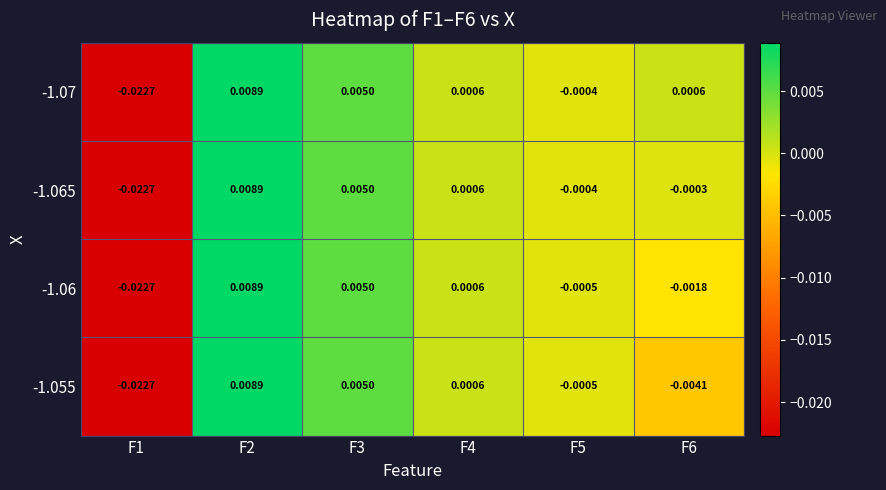

At how many categories does at least one series exceed 0?

4